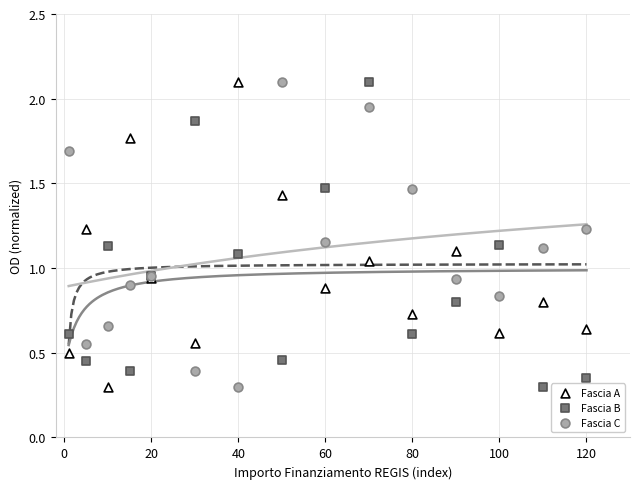

What is the X range (max minus min) for the scatter plot?

119.0